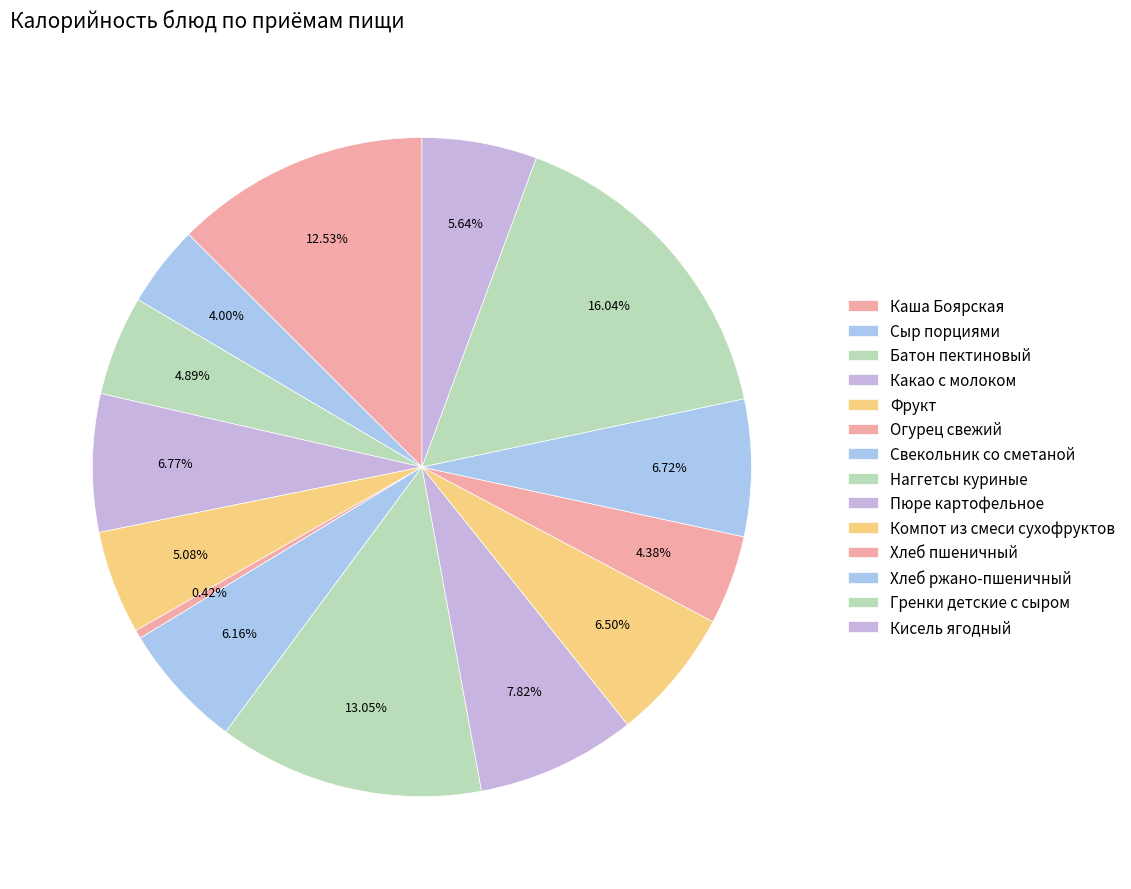

Count the number of slices in the pie.

14